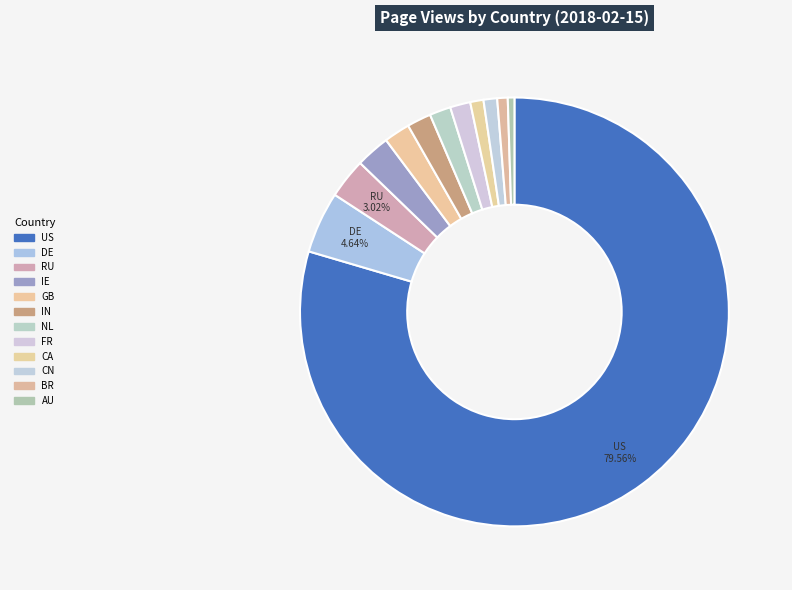

To the nearest percent, what is the difference between the DE and CA slice percentages?

4%